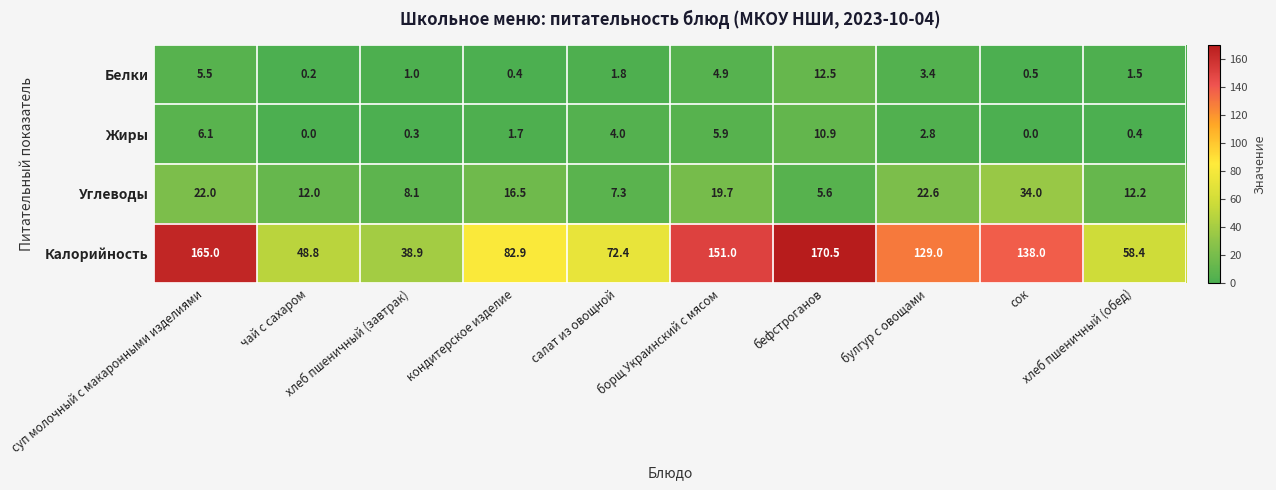

What is the average value of the Белки series?

3.2